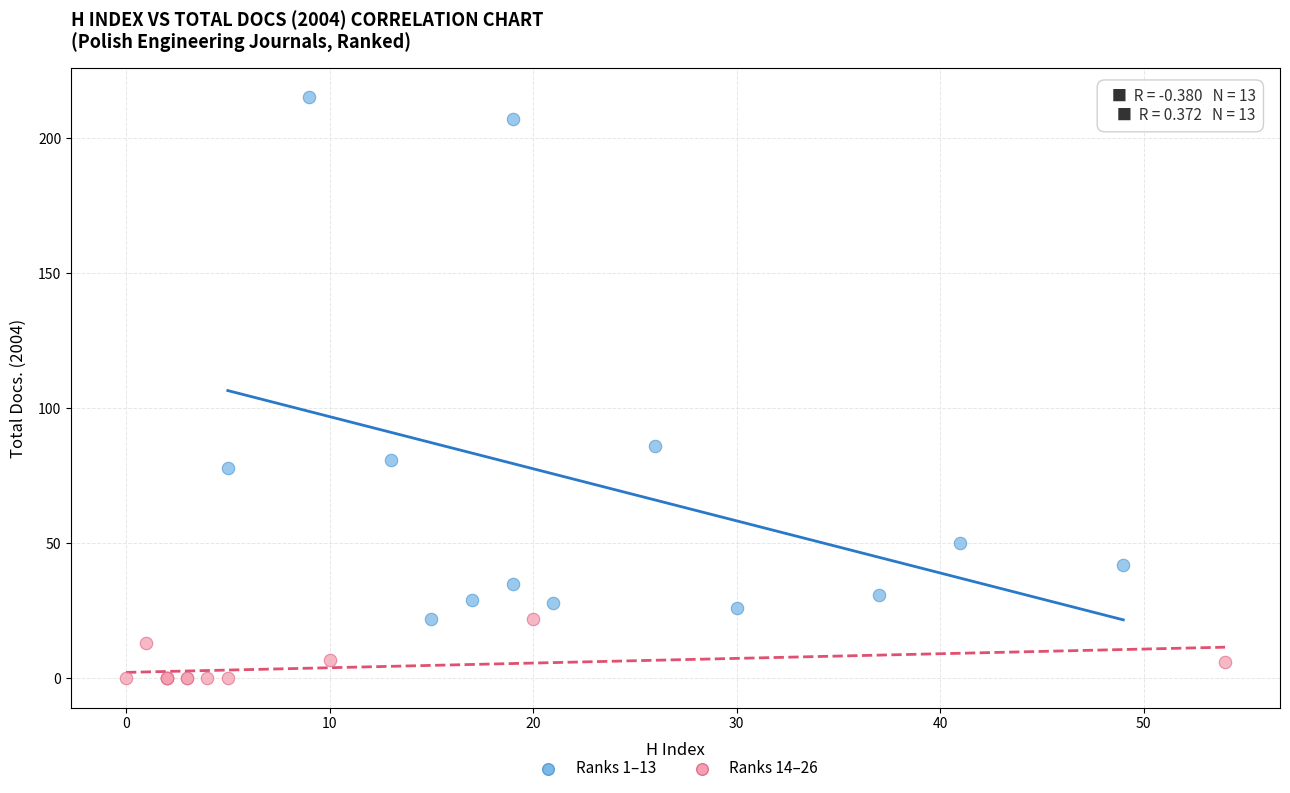

Which series has the widest spread of Y values?

Ranks 1–13